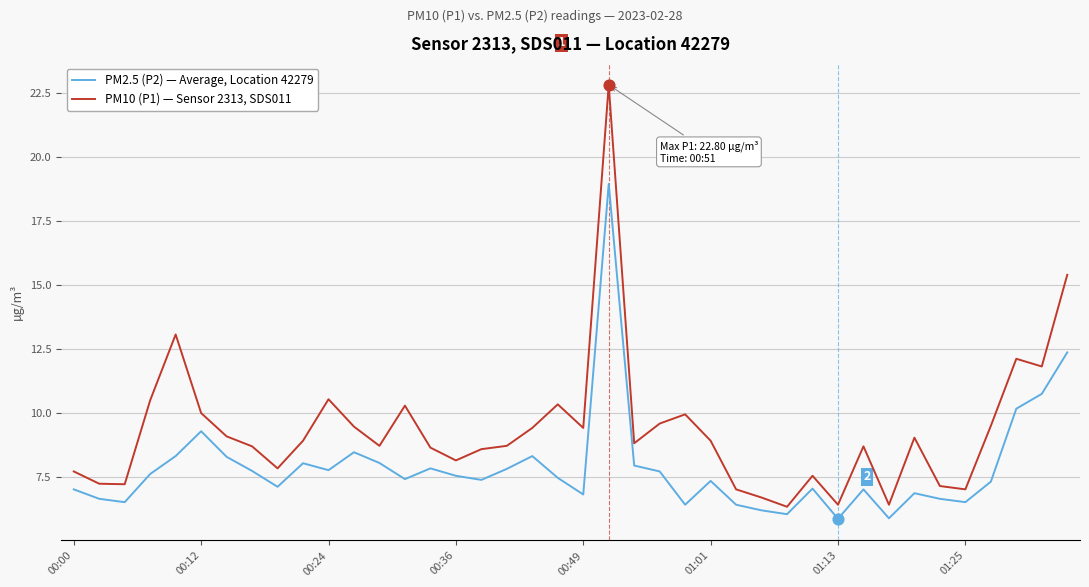

Which series has the widest spread of values?

PM10 (P1) — Sensor 2313, SDS011